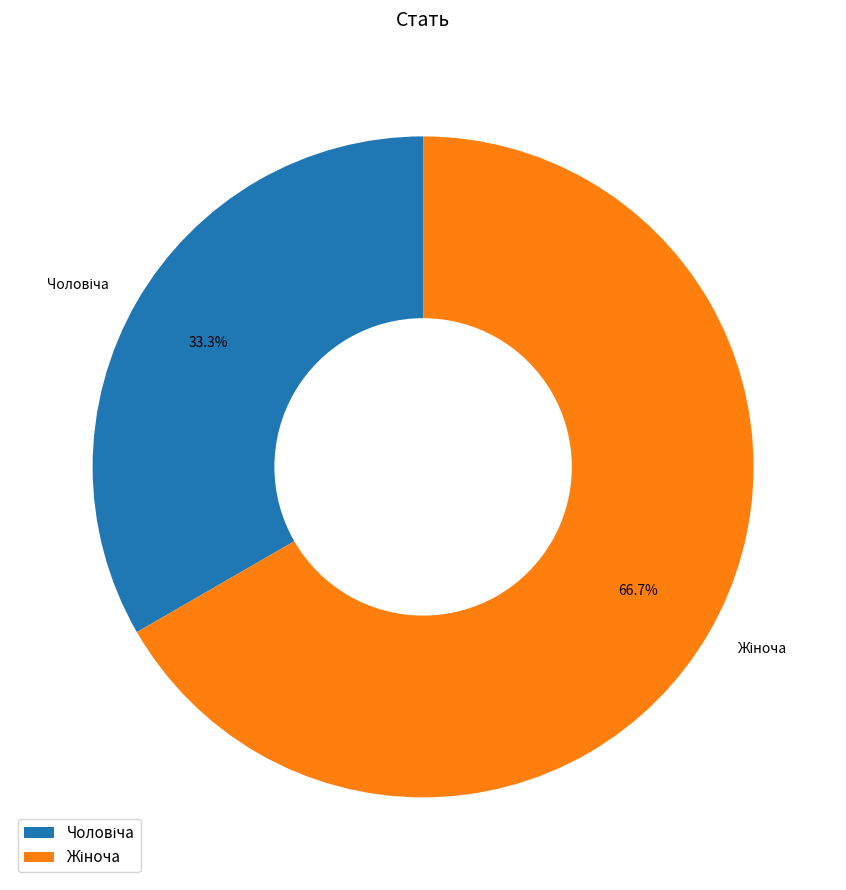

To the nearest percent, what is the difference between the largest and smallest slice percentages?

33%